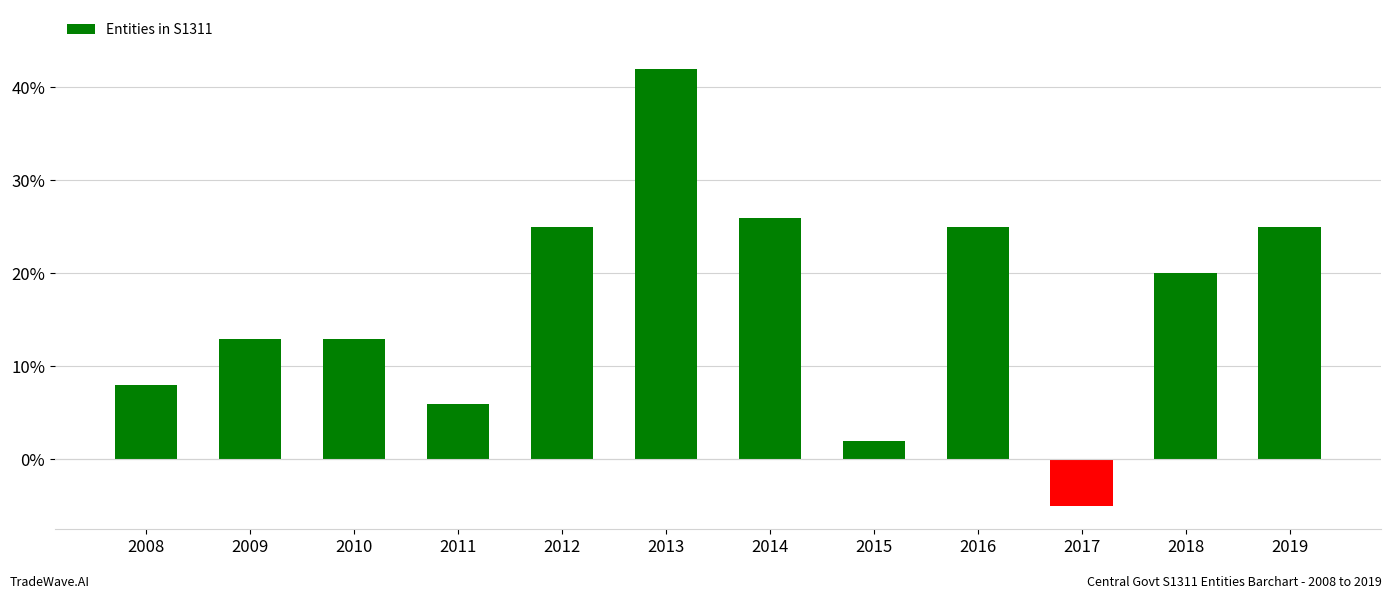

What is the sum of the values at 2013 and 2008?

50